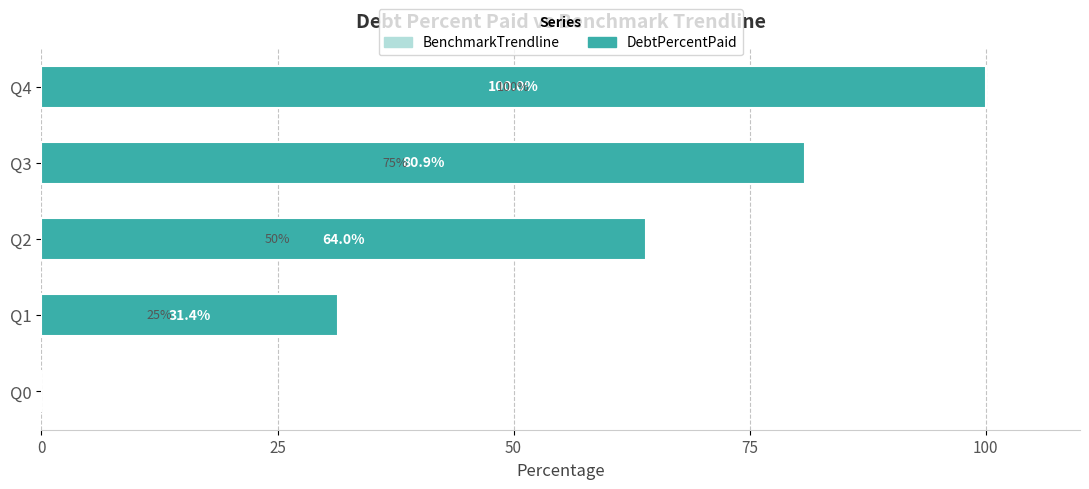

How many bars are there in total?

10